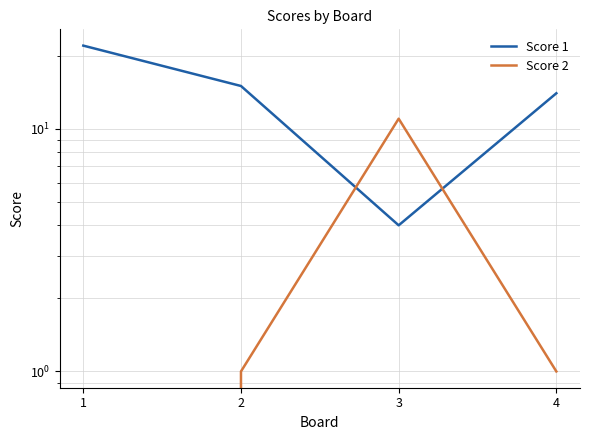

What is the difference between the maximum and minimum values in the Score 2 series?

11